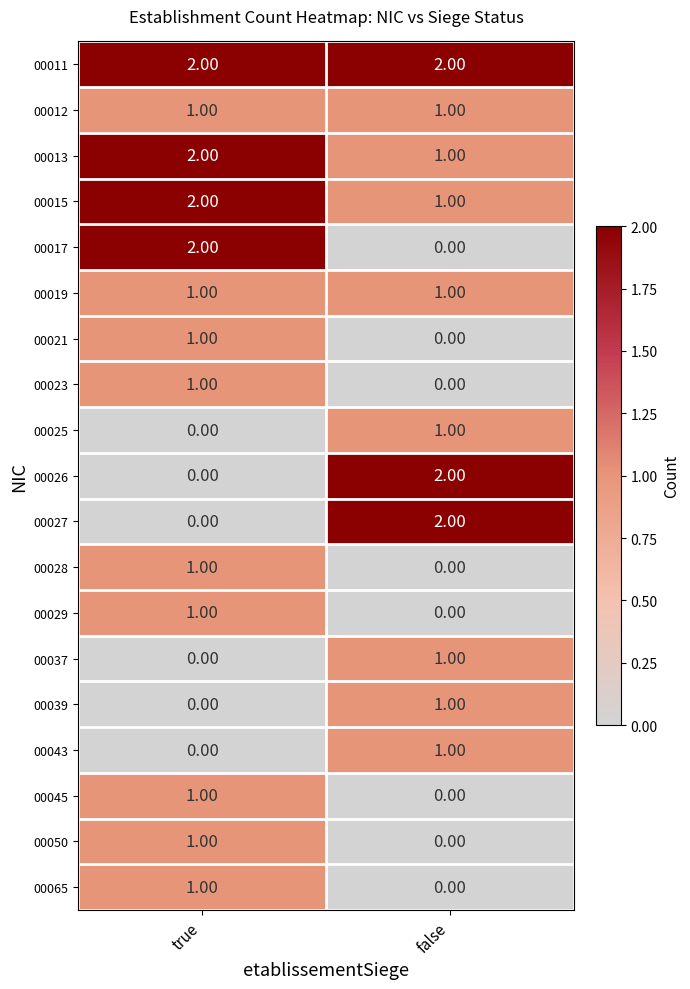

Which series has the largest total across all categories?

00011